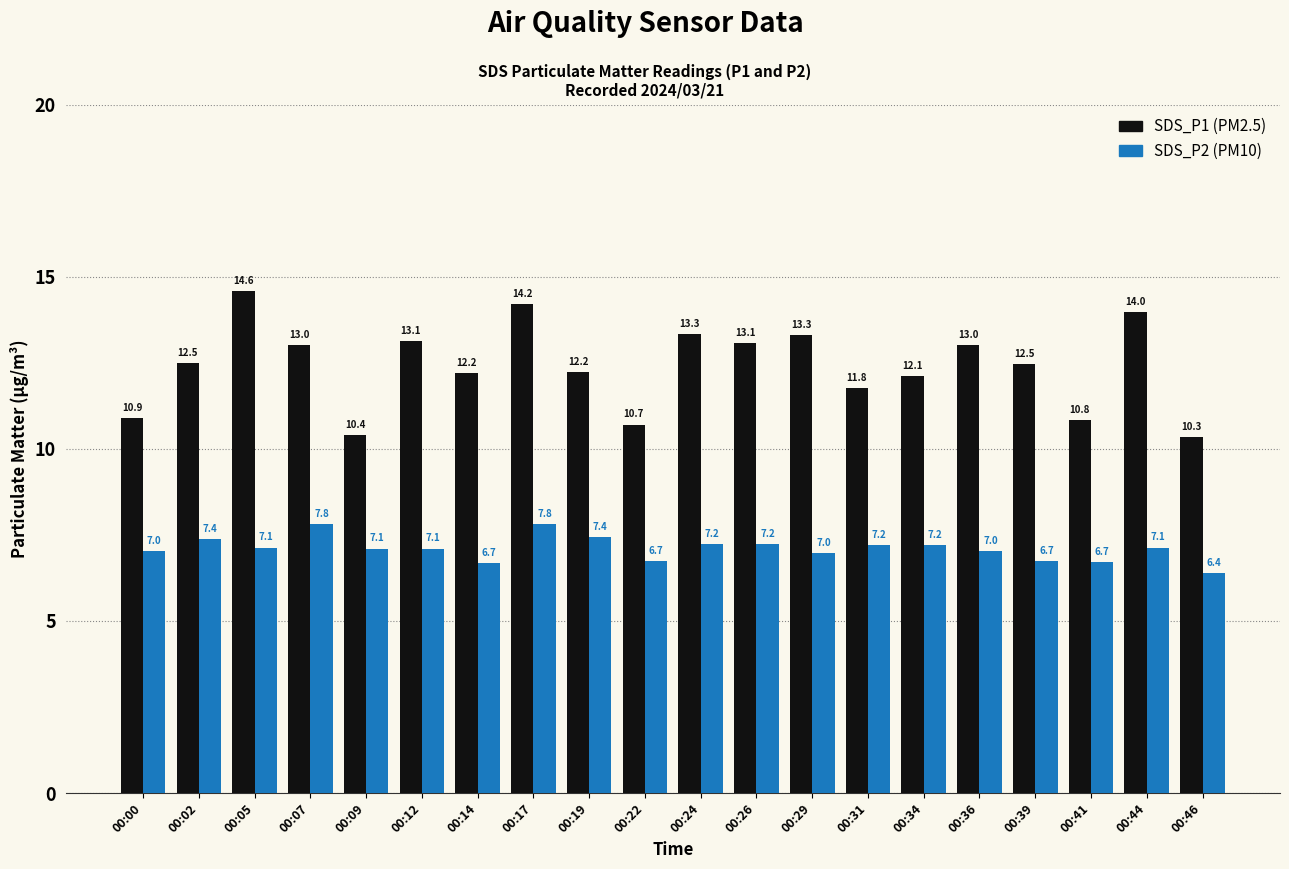

What is the spread (max minus min) of values at 00:02?

5.1